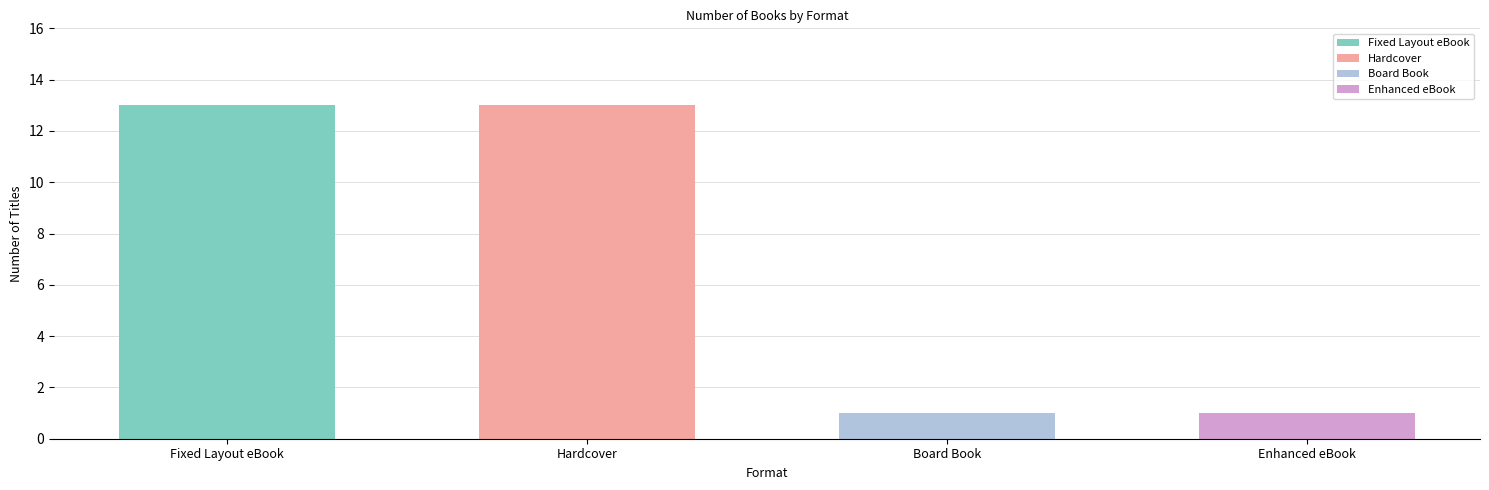

Rank the categories by value from lowest to highest.

Board Book, Enhanced eBook, Fixed Layout eBook, Hardcover